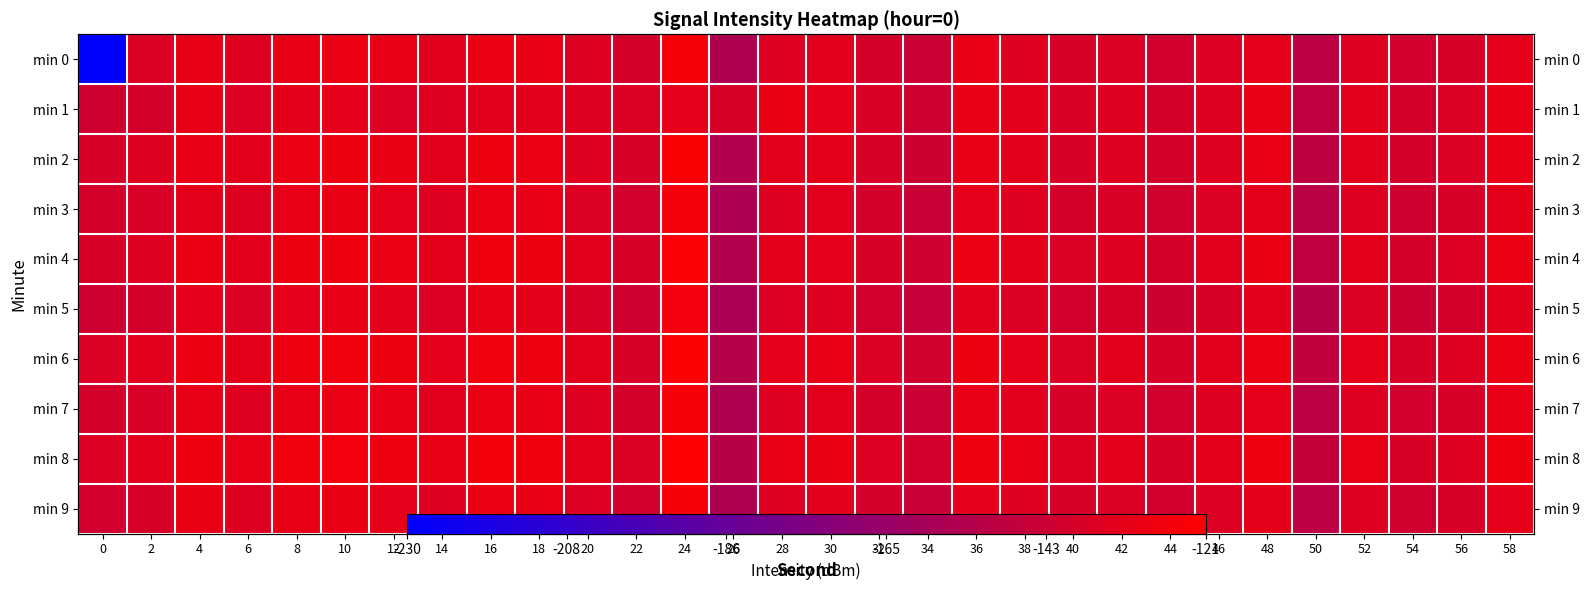

List the series in order of their peak value, highest first.

min 8, min 6, min 4, min 2, min 7, min 0, min 9, min 3, min 5, min 1